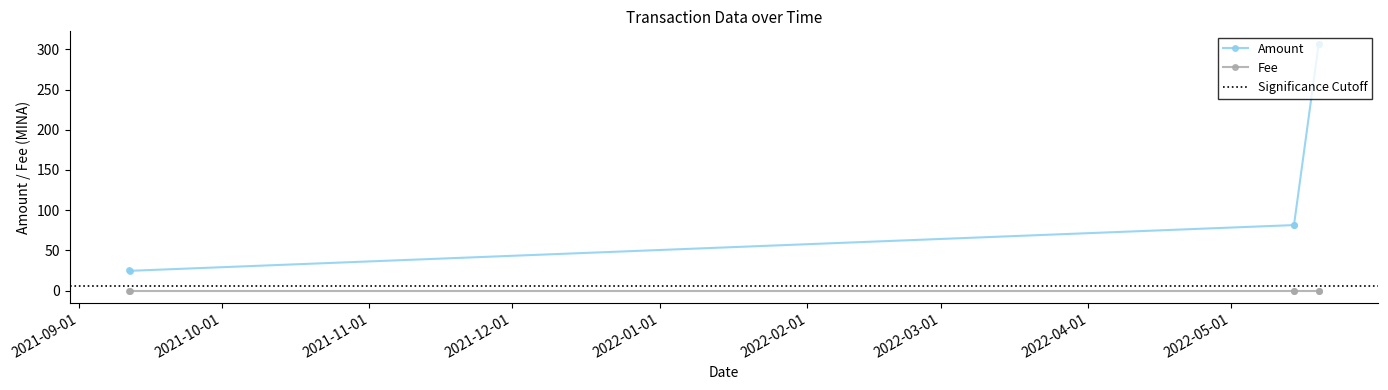

Which series has the largest total across all categories?

Amount